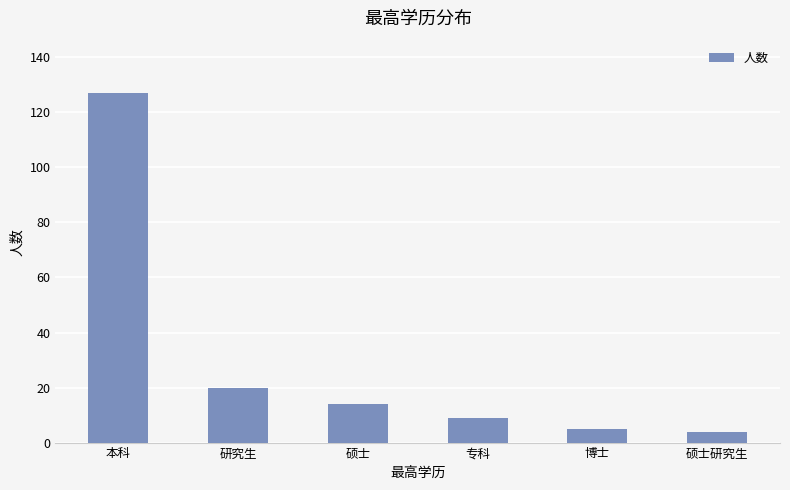

What is the change in value from 博士 to 硕士研究生?

-1